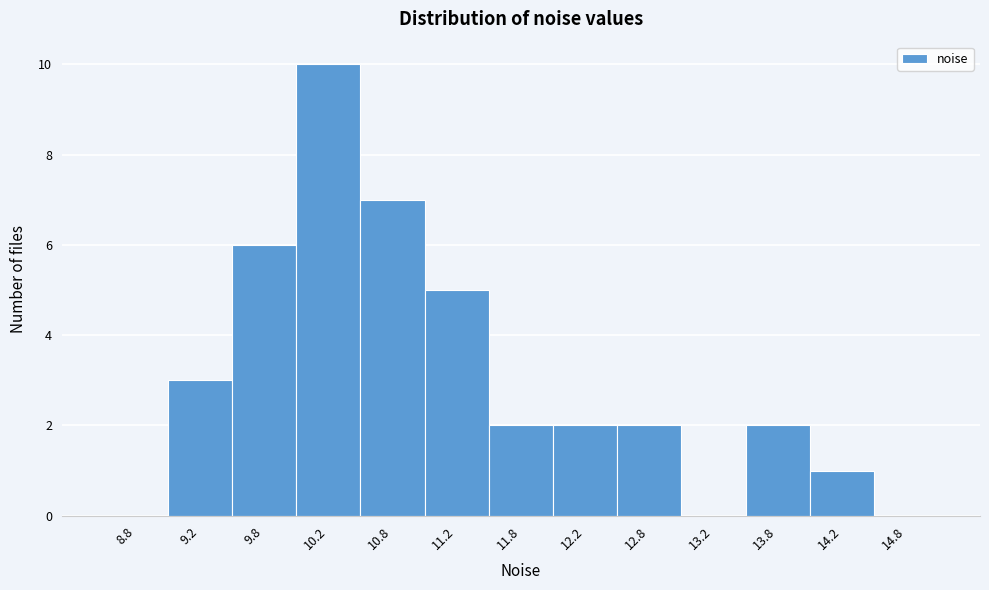

Reading left to right, transcribe this chart: for each bar, give the range it covers on the x-axis and its height. The values are not printed on the chart, so give them approximately, as read against the axis.

8.5 to 9.0: 0
9.0 to 9.5: 3
9.5 to 10.0: 6
10.0 to 10.5: 10
10.5 to 11.0: 7
11.0 to 11.5: 5
11.5 to 12.0: 2
12.0 to 12.5: 2
12.5 to 13.0: 2
13.0 to 13.5: 0
13.5 to 14.0: 2
14.0 to 14.5: 1
14.5 to 15.0: 0